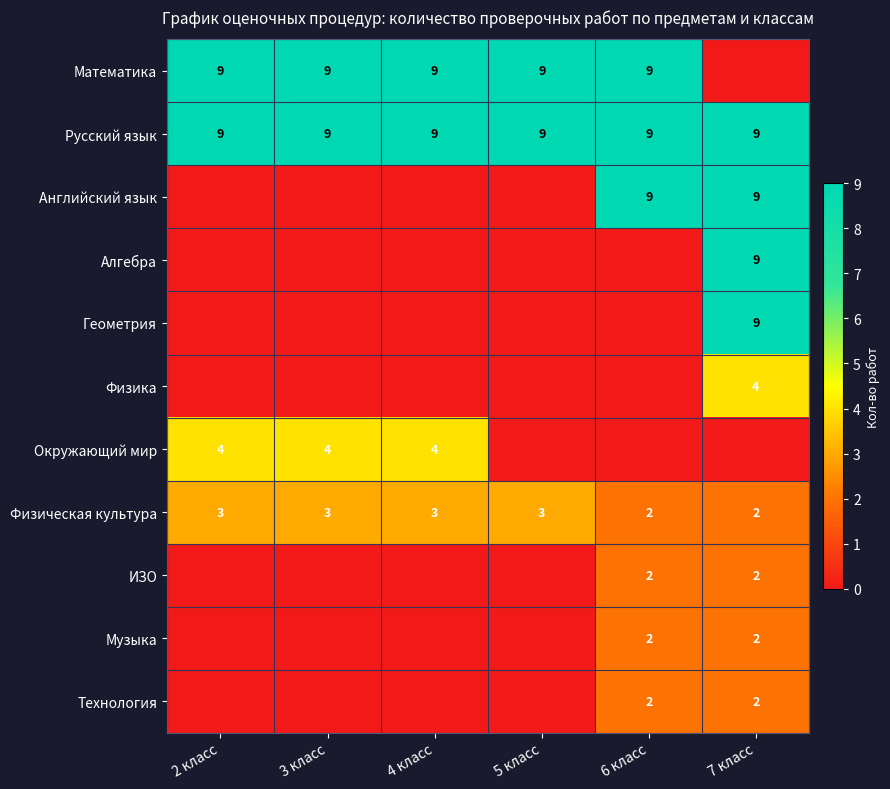

What is the minimum value for Русский язык?

9